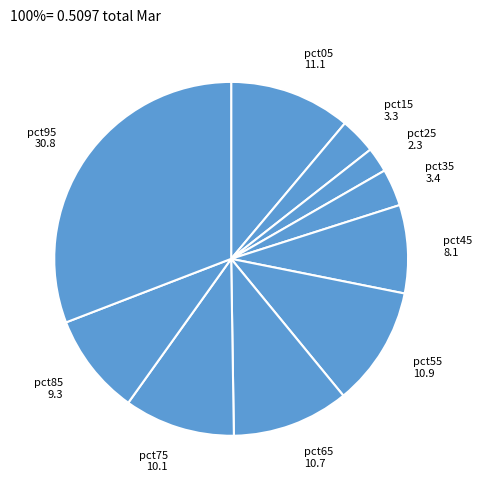

Between pct95 and pct85, which is larger?

pct95